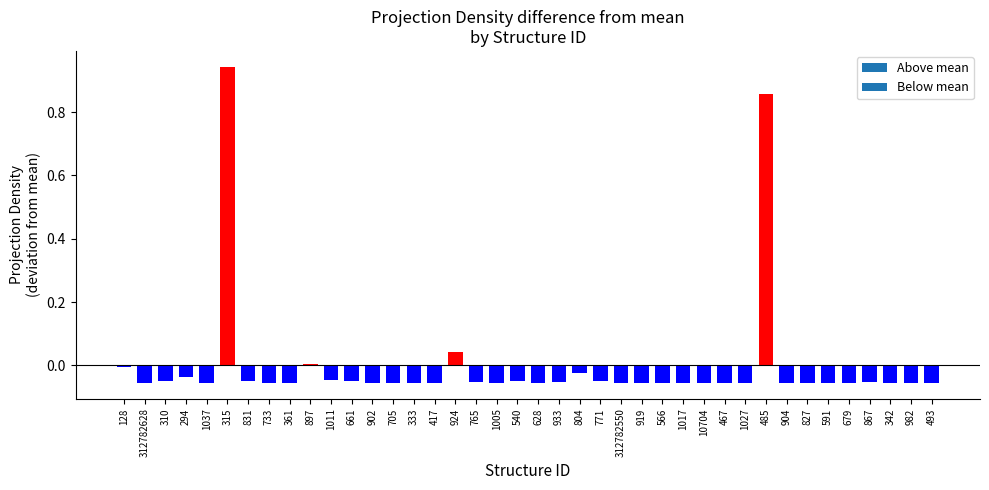

Is it true that the value at 831 is -0.0?

True